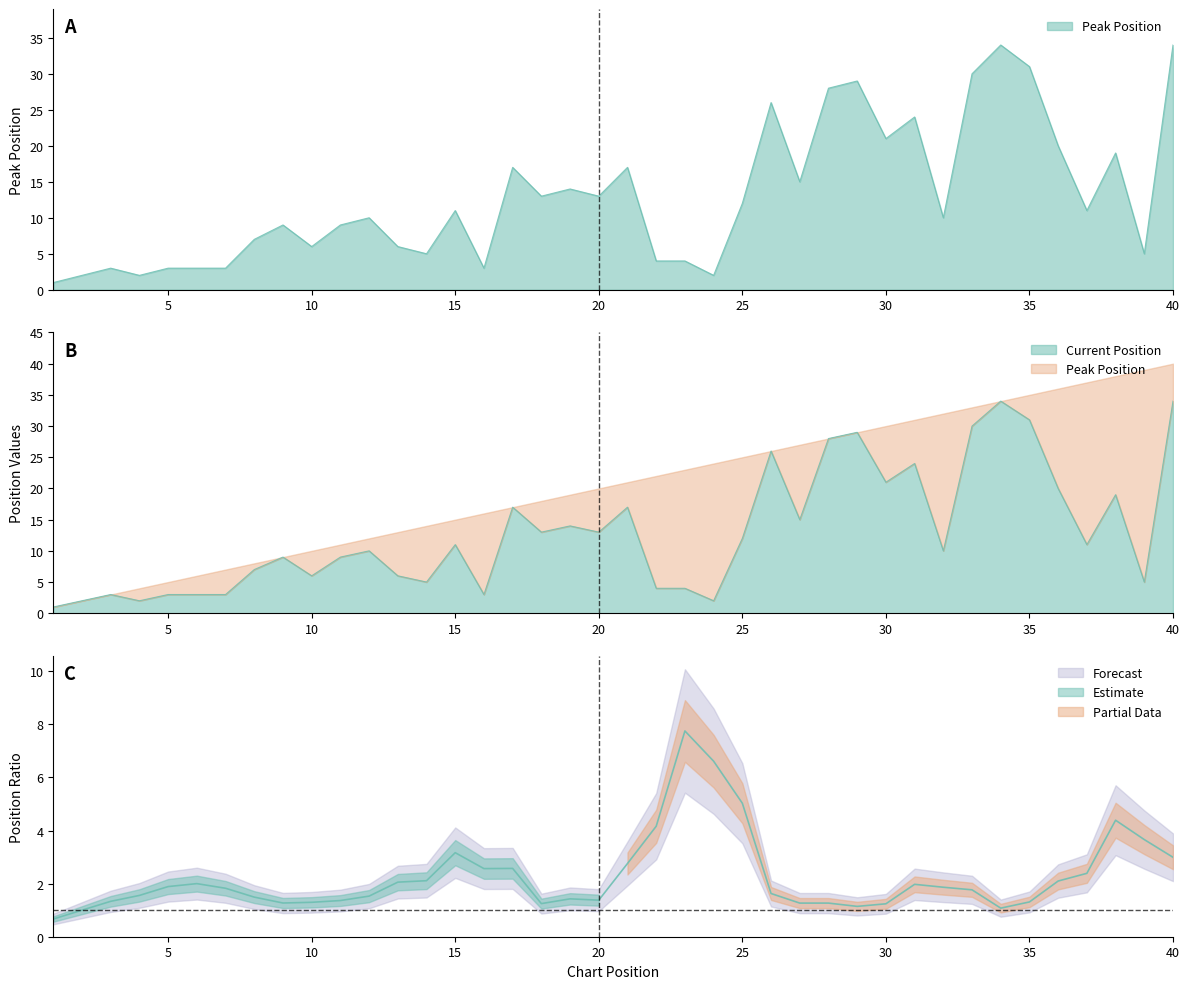

What is the sum of all values?

516